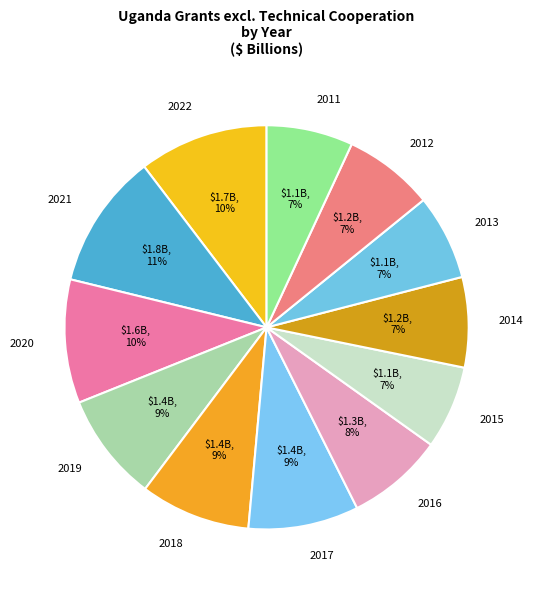

To the nearest percent, what is the average slice percentage?

8%